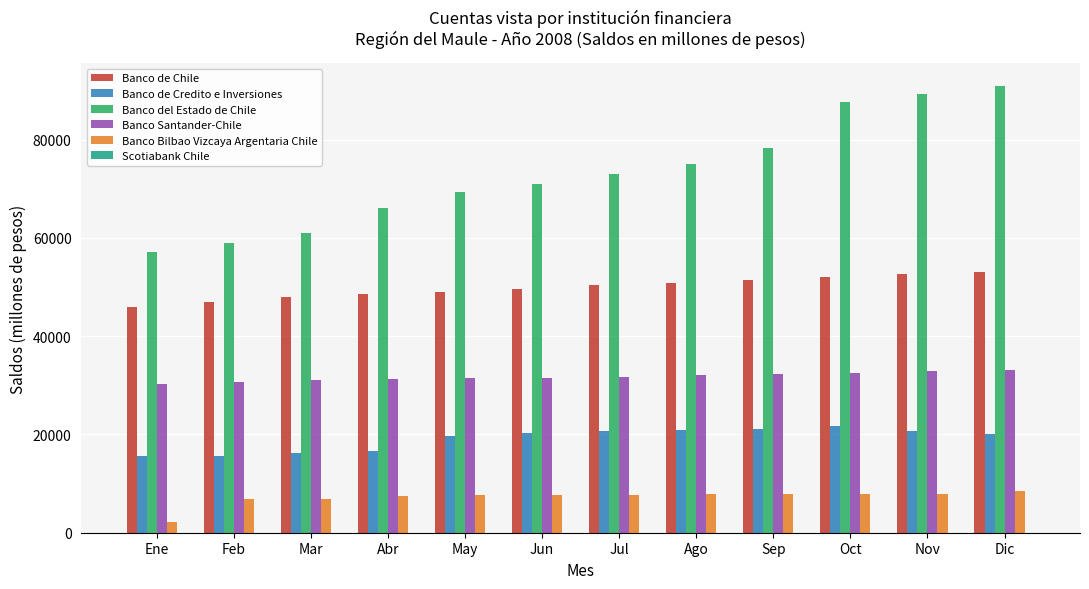

The value of Banco Bilbao Vizcaya Argentaria Chile at Jul is 3521. True or false?

False